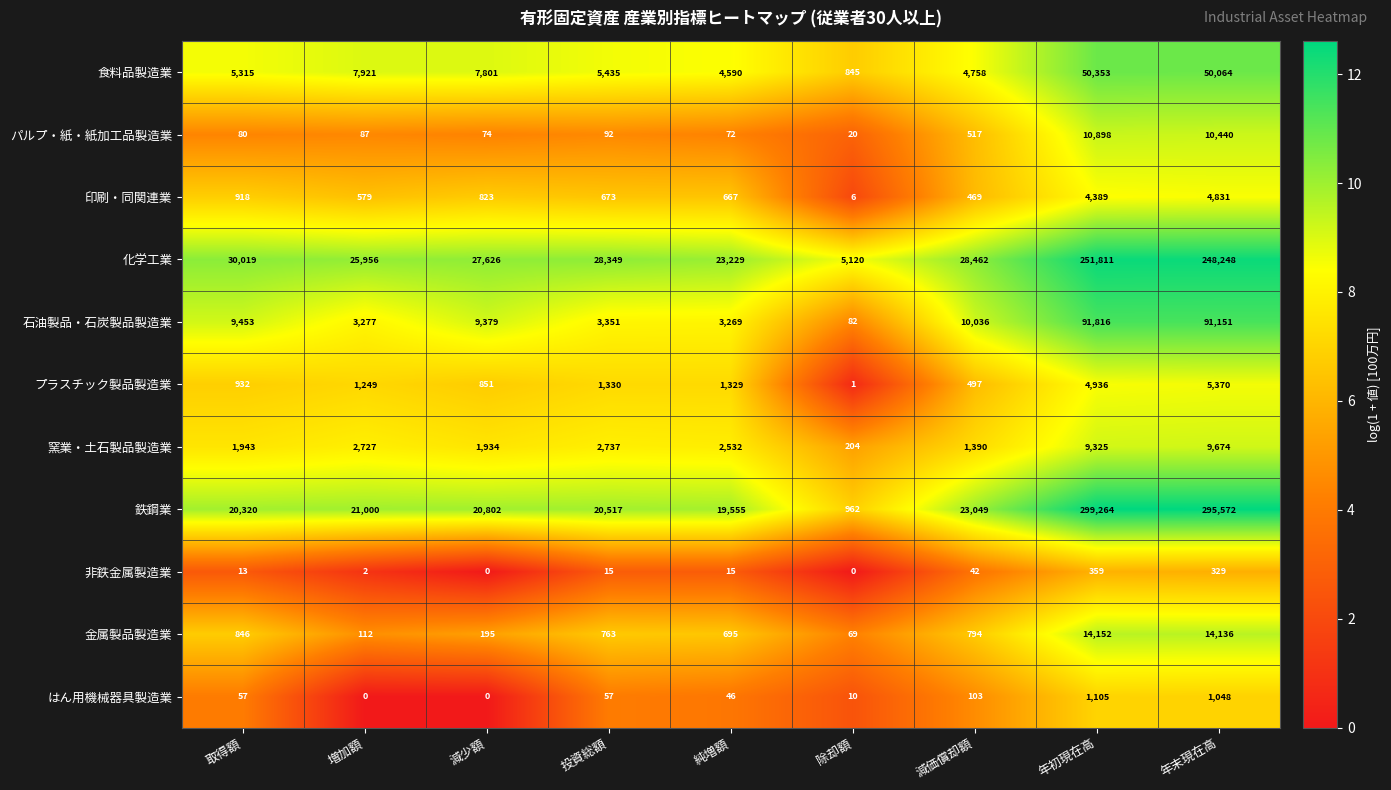

Which series changed the most between 取得額 and 増加額?

石油製品・石炭製品製造業